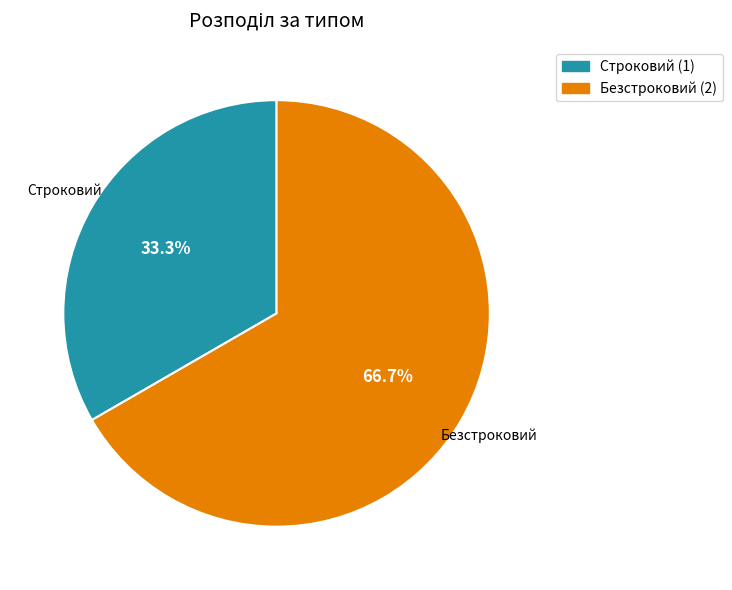

How many slices are in this pie chart?

2